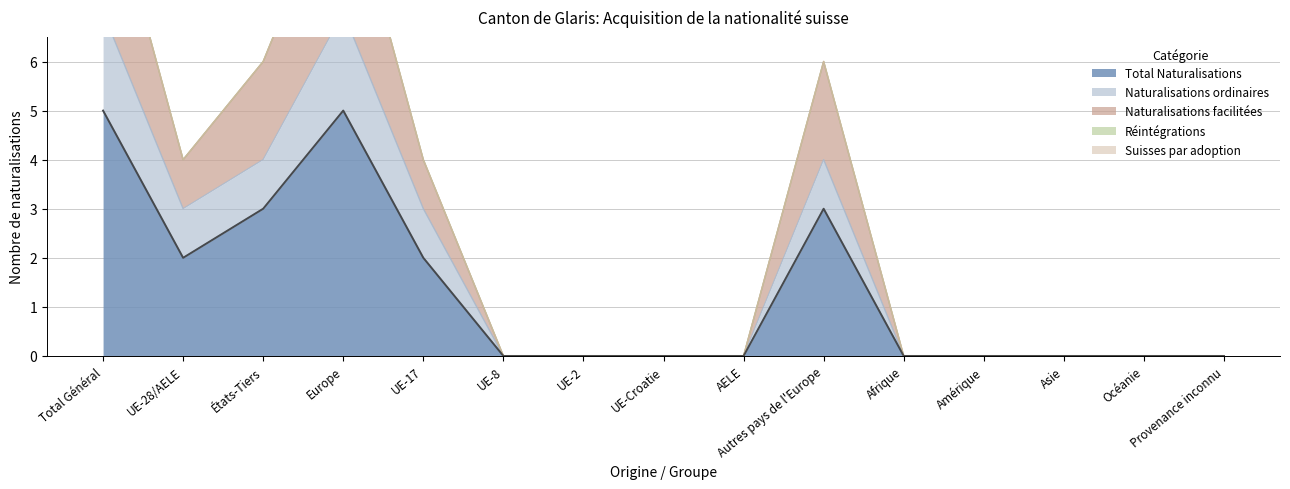

Which has a higher value, UE-2 or Afrique?

UE-2